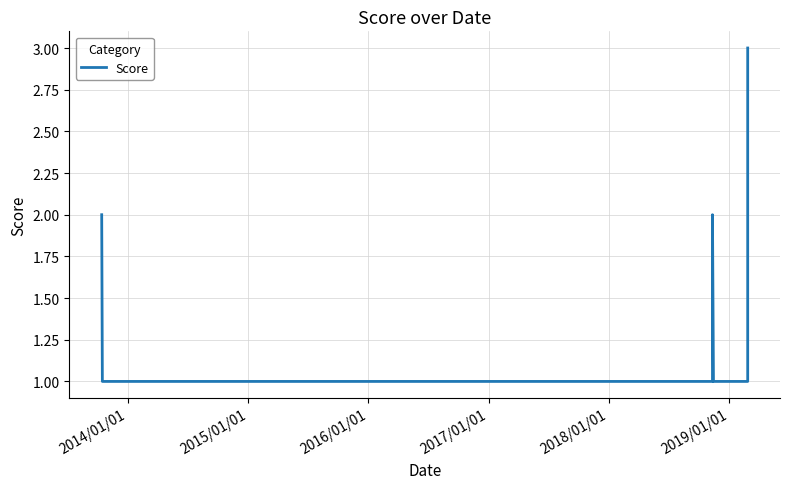

What is the sum of the values at 2014/01/01 and 2017/01/01?

2